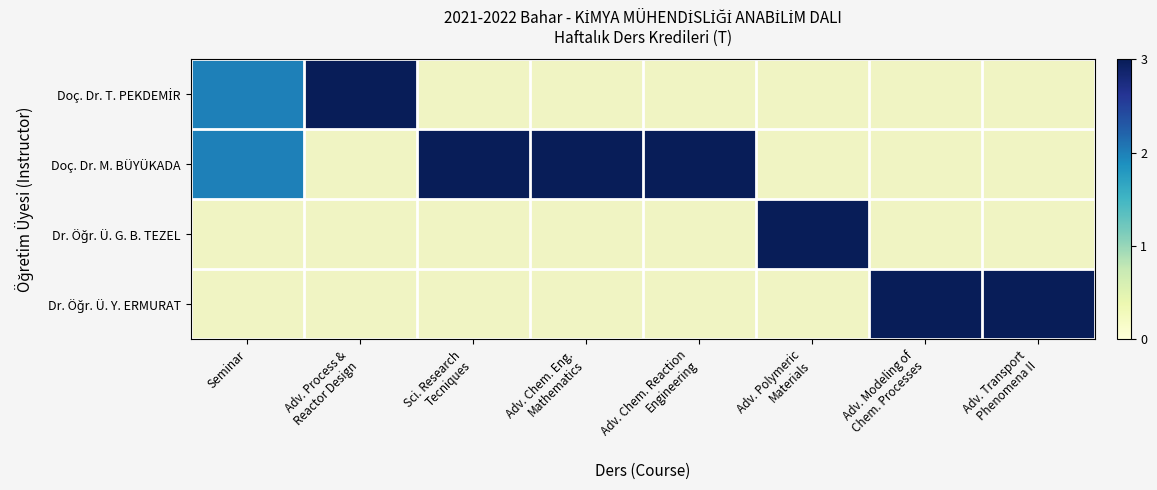

Is it true that Dr. Öğr. Ü. Y. ERMURAT equals 4.3 at Adv. Modeling of Chem. Processes?

False